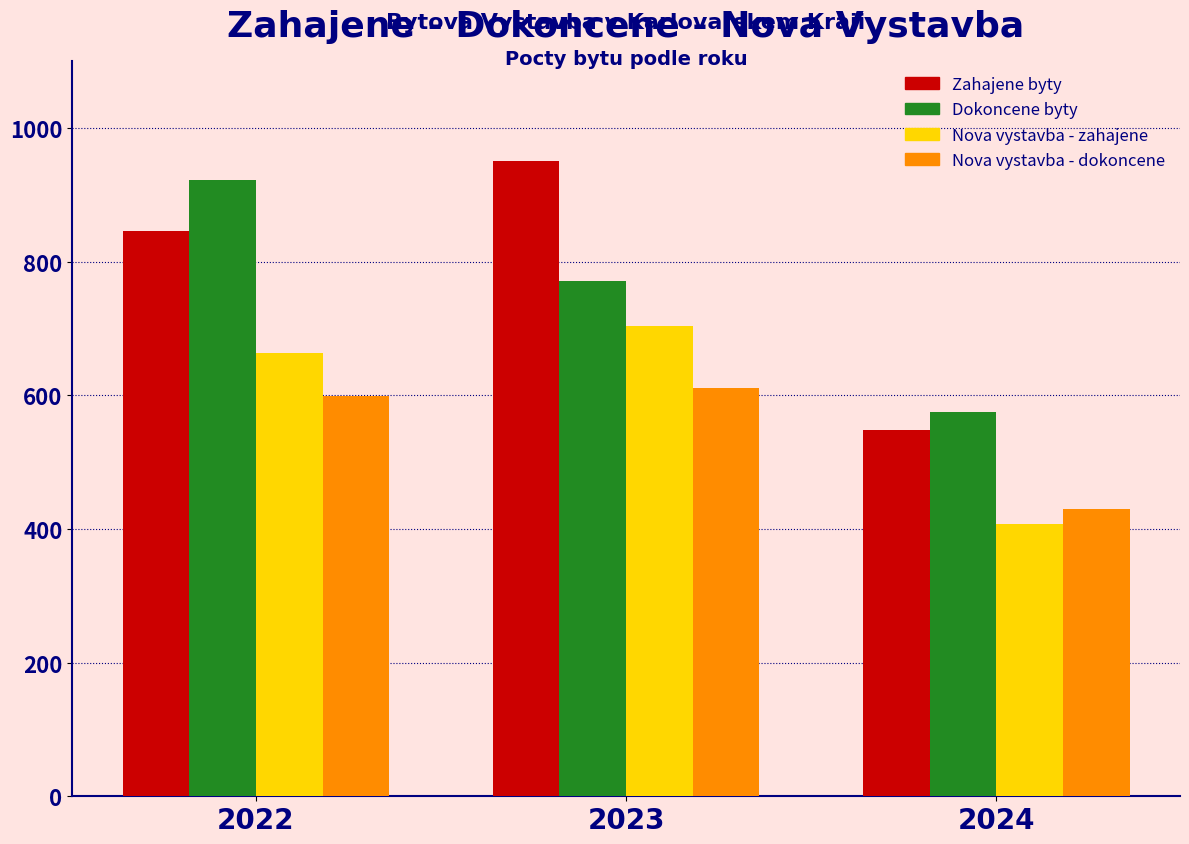

Reading right to left, extract all data points from this chart.

Zahajene byty: 548	950	845
Dokoncene byty: 575	771	922
Nova vystavba - zahajene: 408	704	663
Nova vystavba - dokoncene: 430	611	599